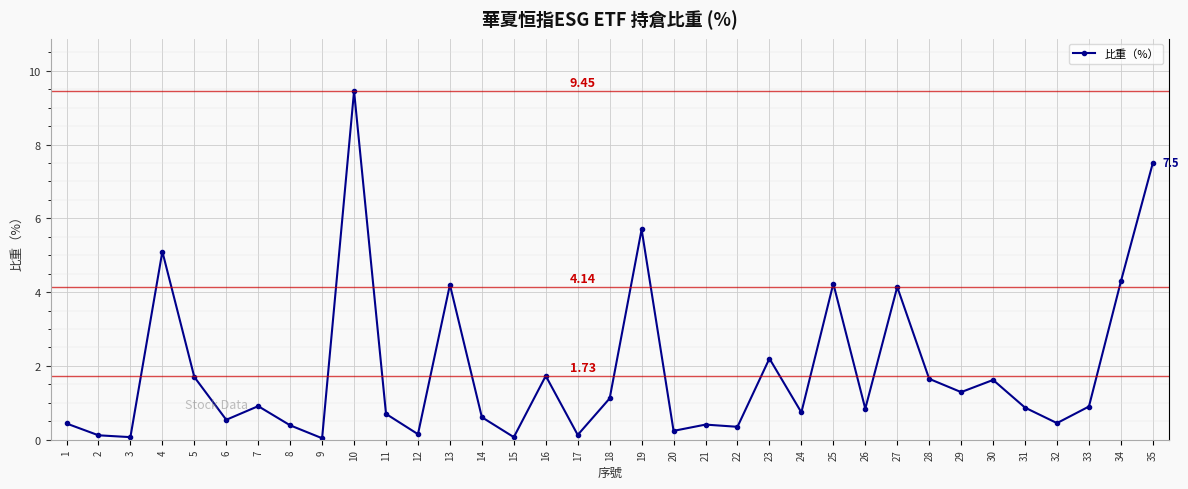

What is the difference between the values at 11 and 3?

0.6